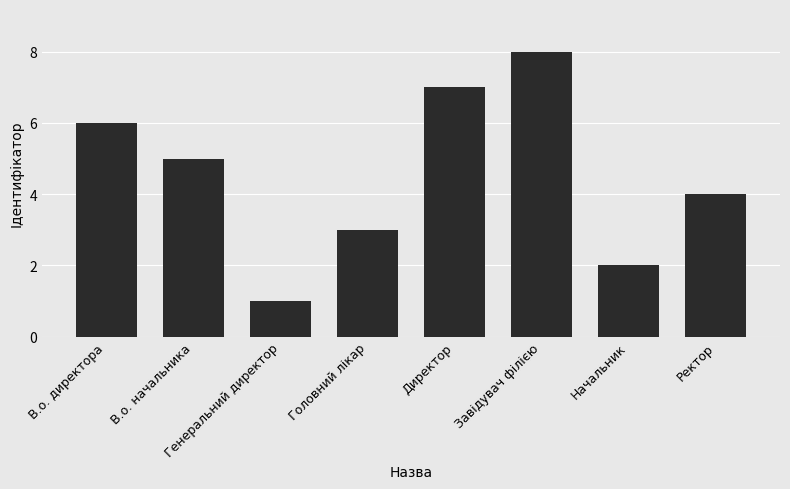

What is the change in value from Генеральний директор to Начальник?

+1